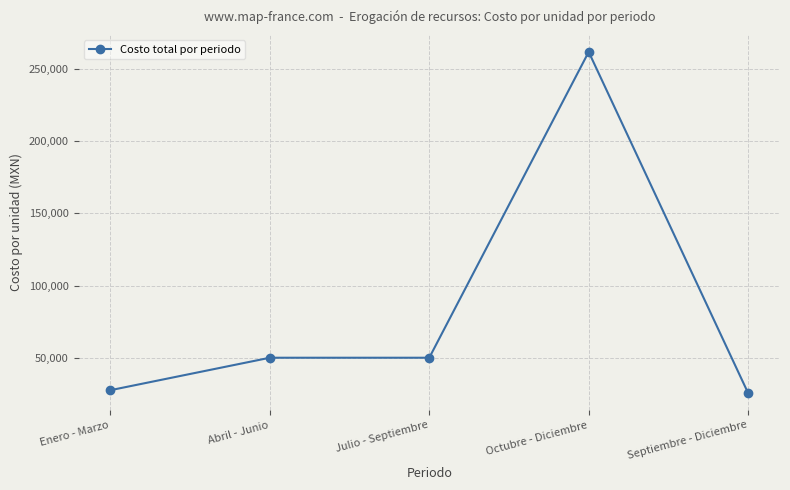

What is the sum of the values at Octubre - Diciembre and Abril - Junio?

311991